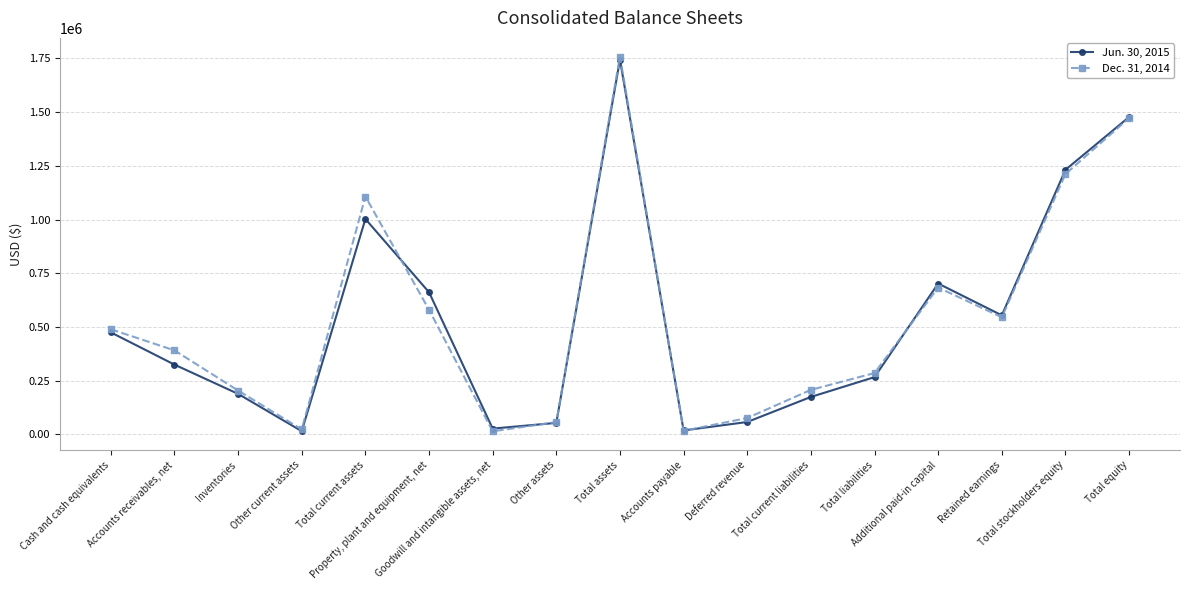

What is the maximum value shown in the chart?

1758681